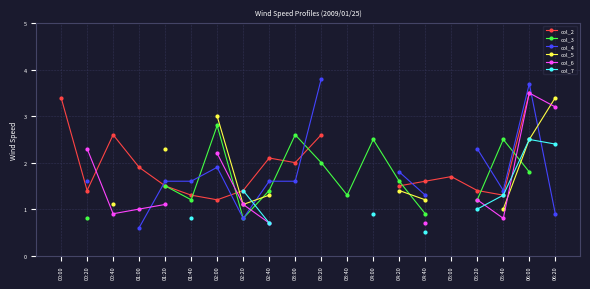

Read the col_3 value at 05:40.

2.5